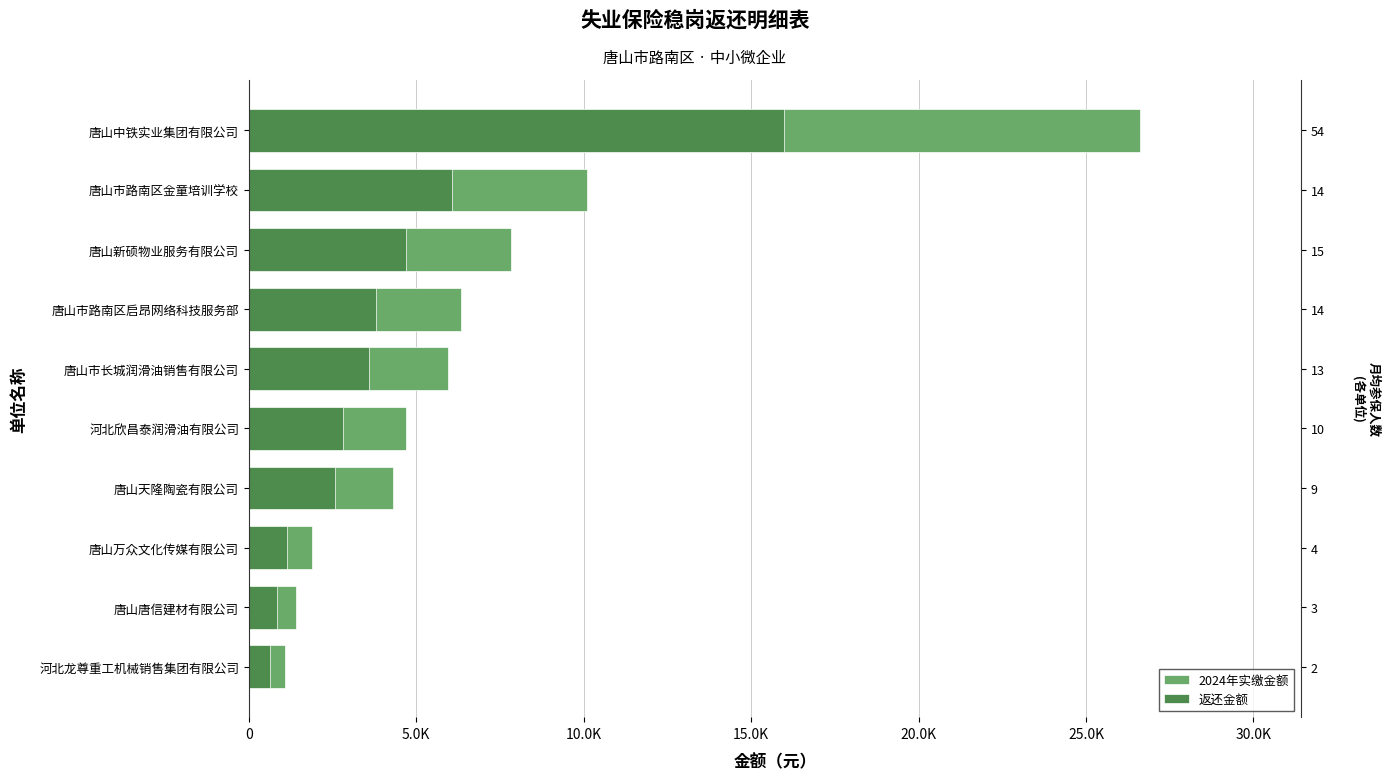

How many groups of bars are there?

10